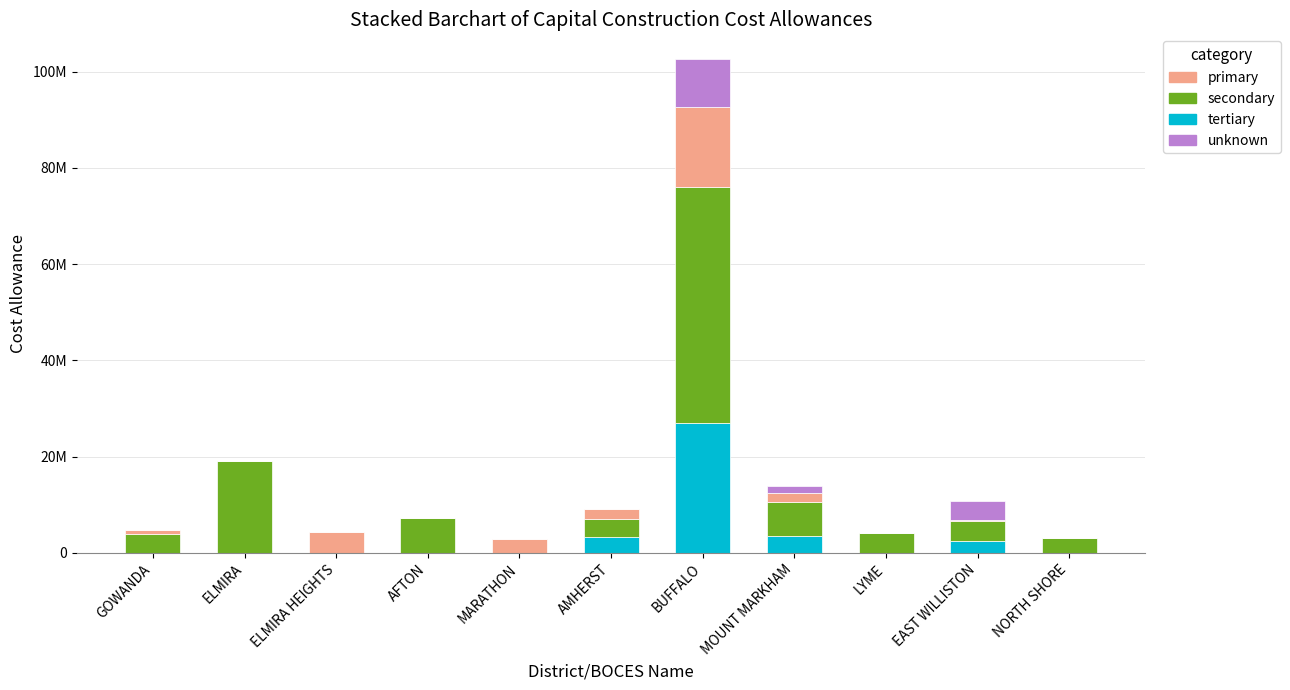

What are all the series names shown in the legend?

primary, secondary, tertiary, unknown